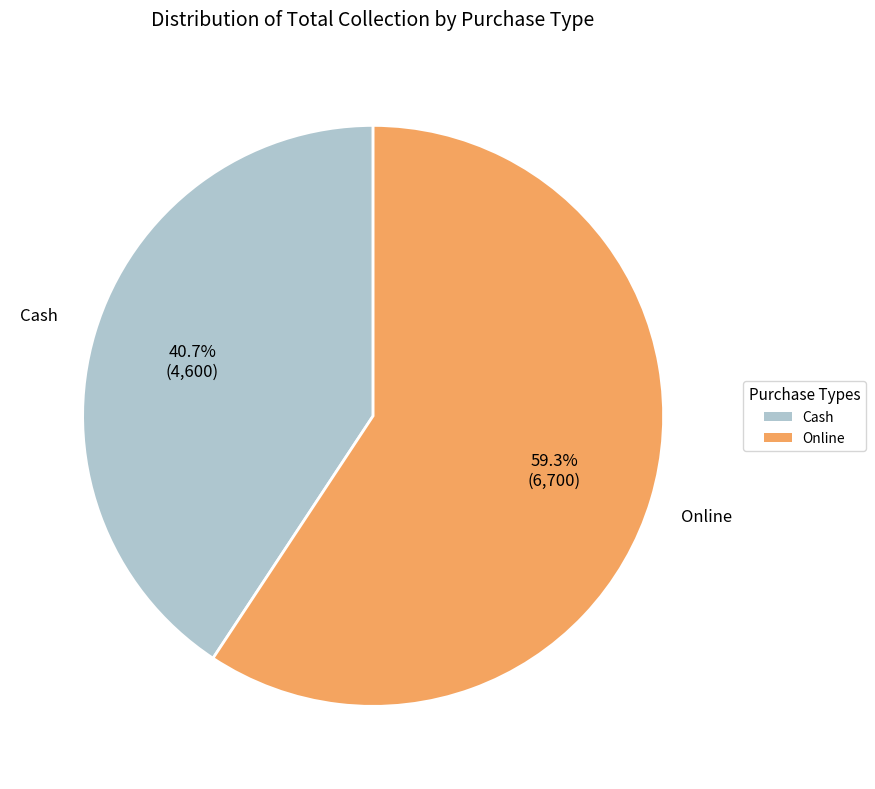

Approximately how many times larger is the value at Cash compared to Online?

0.7